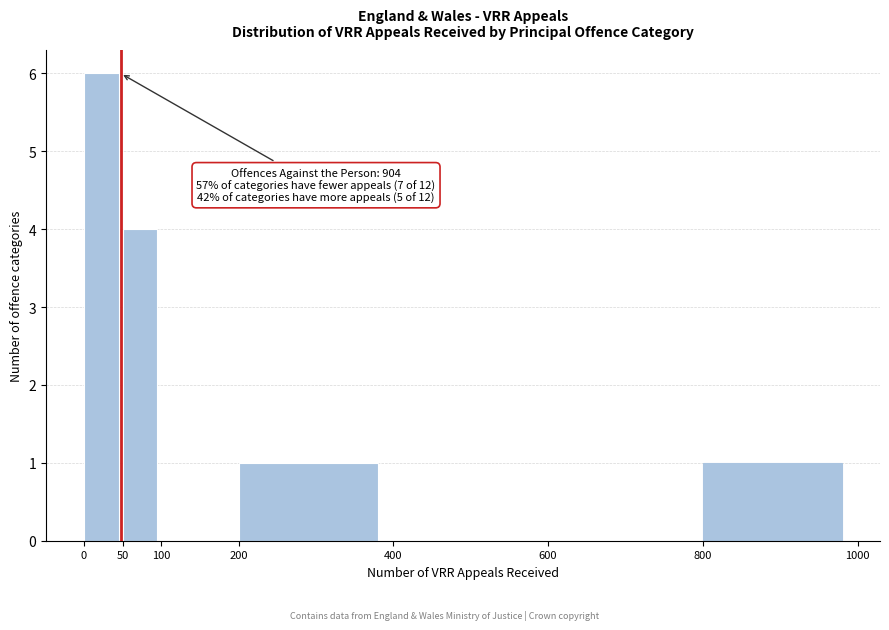

Which range on the x-axis has the tallest bar?

0 to 50